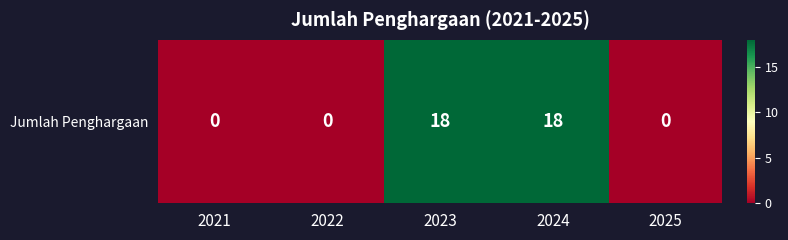

How many values exceed 0?

2